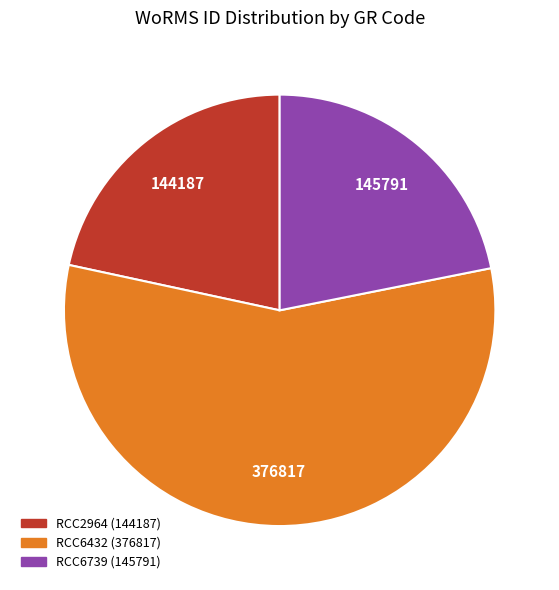

Is there a majority slice in this chart?

Yes